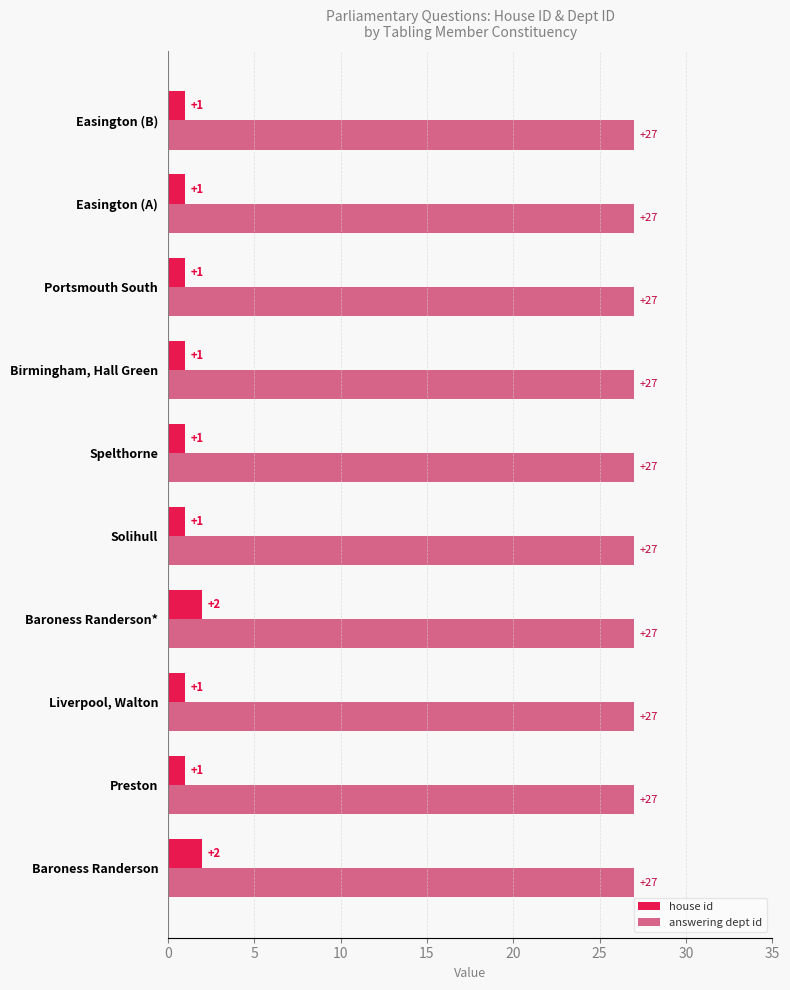

What is the highest value of the answering dept id series?

27